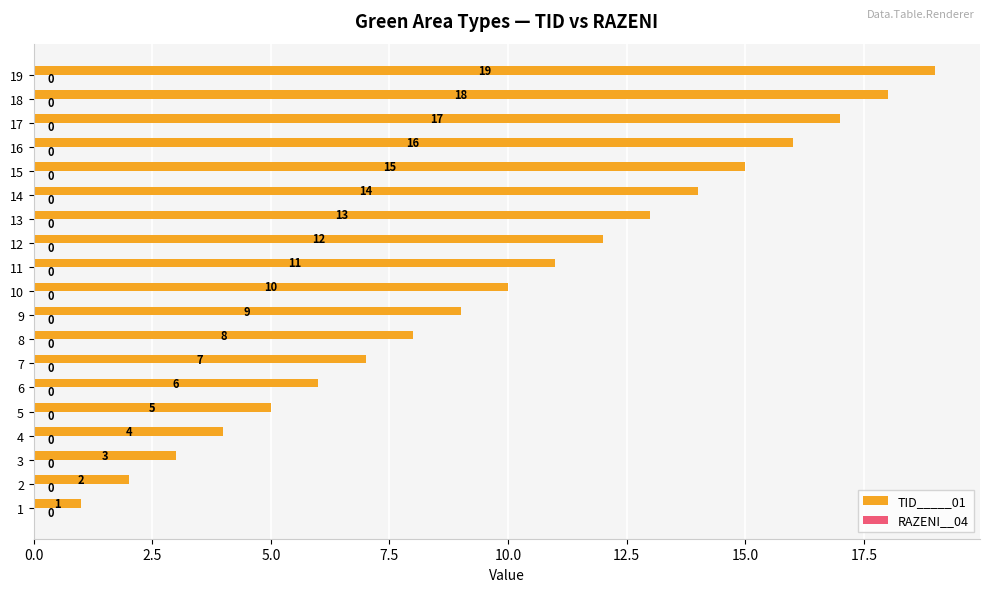

Is it true that the value at 11 is 4?

False